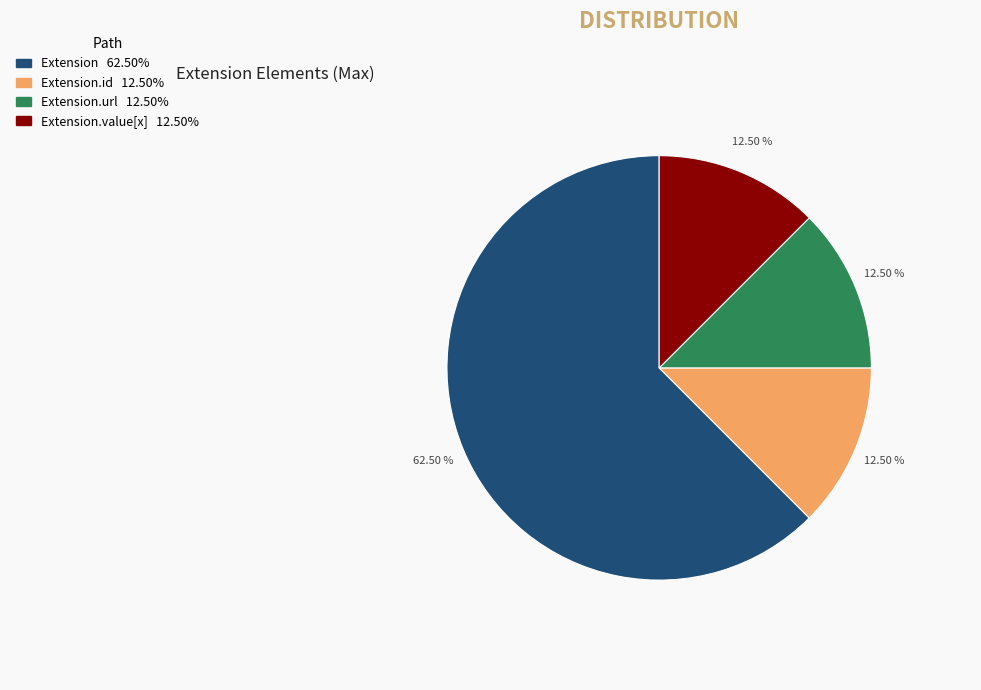

Is there any slice that represents more than half of the pie?

Yes